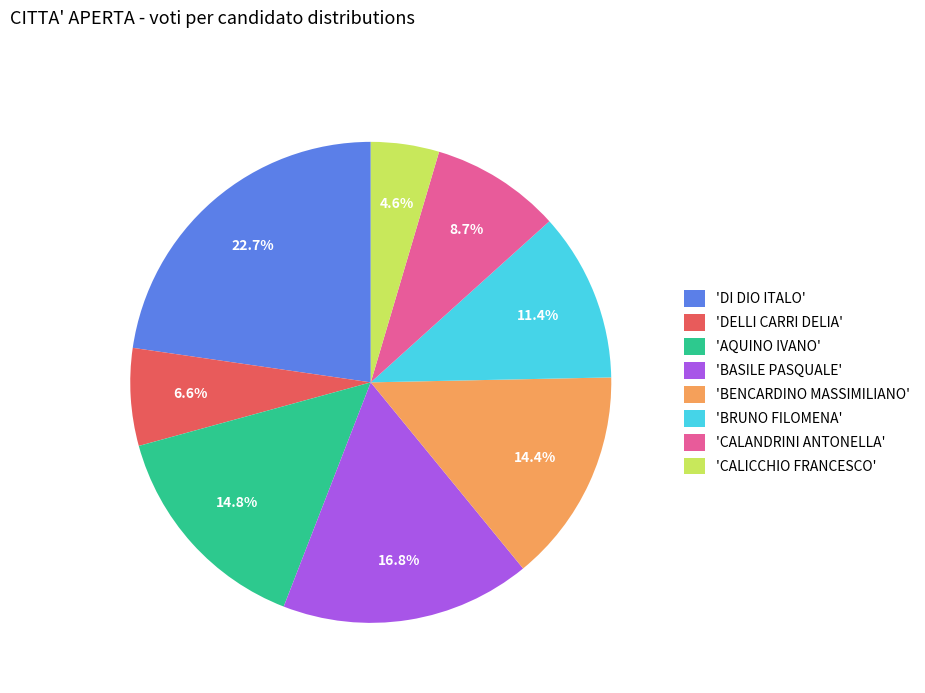

Count the number of slices in the pie.

8